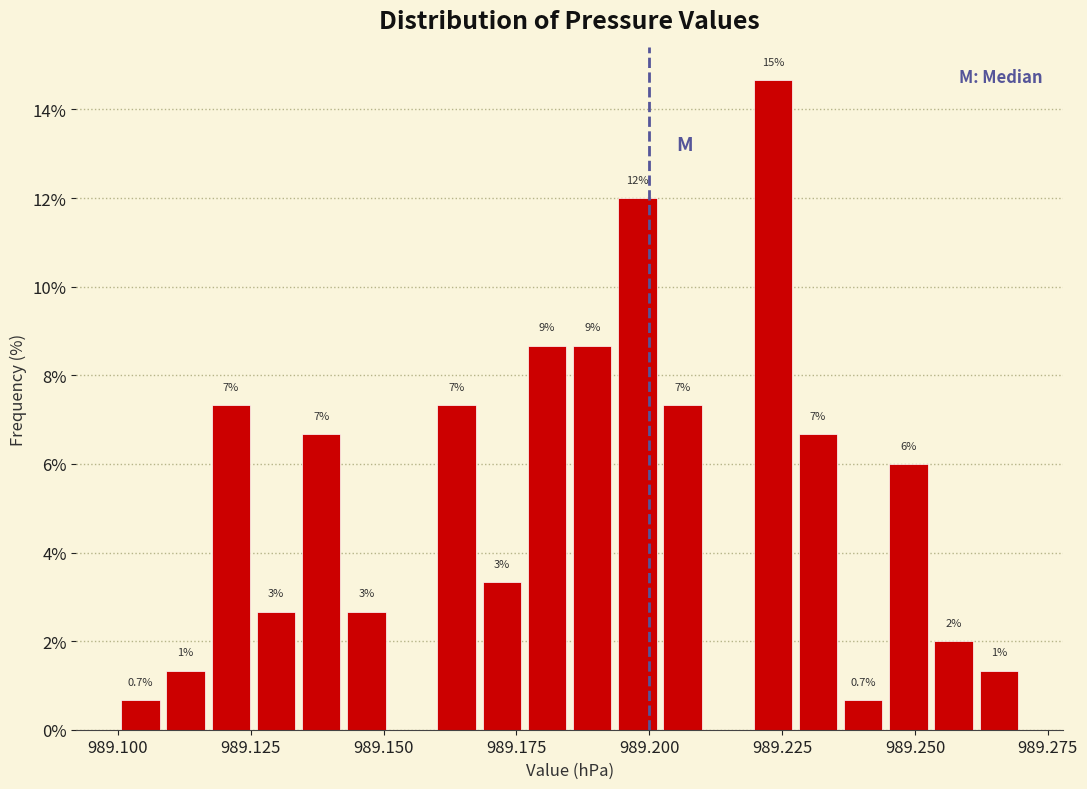

Around what value on the x-axis is the tallest bar? Give the approximate position of its centre, as read against the axis.

989.225